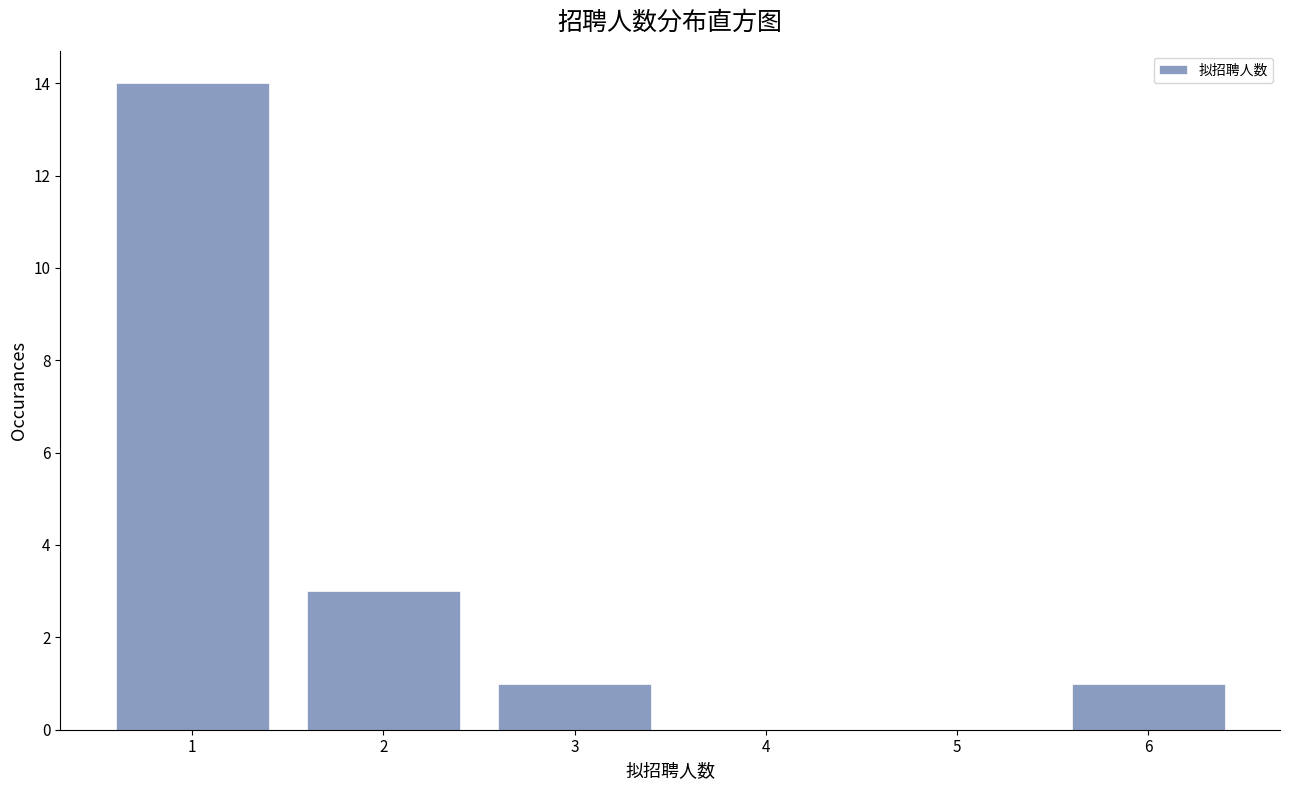

Reading right to left, list all the values displayed in this chart.

6=1	5=0	4=0	3=1	2=3	1=14